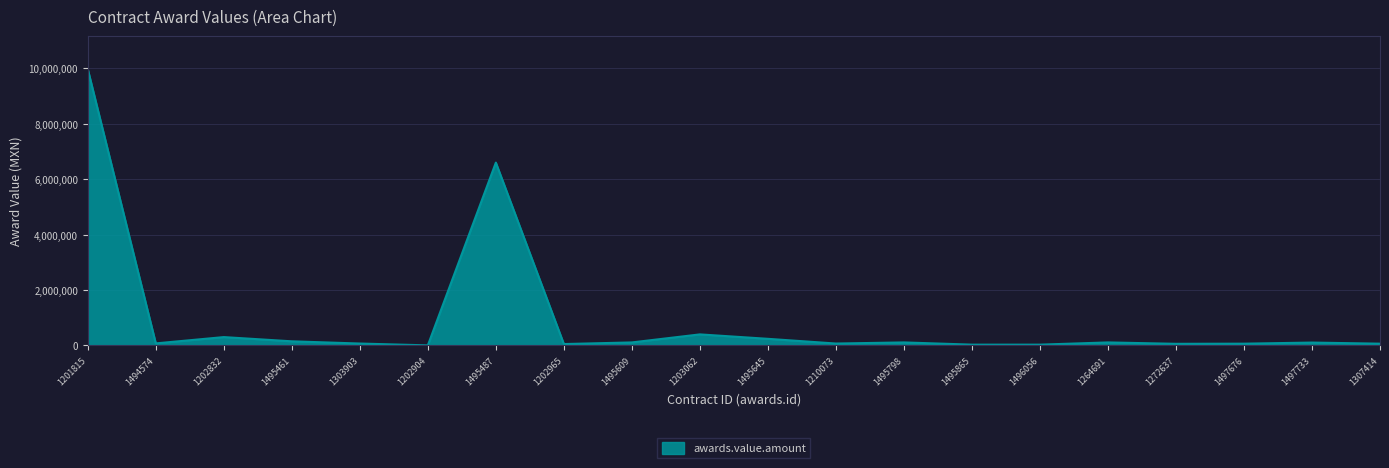

How many distinct data groups are displayed?

1